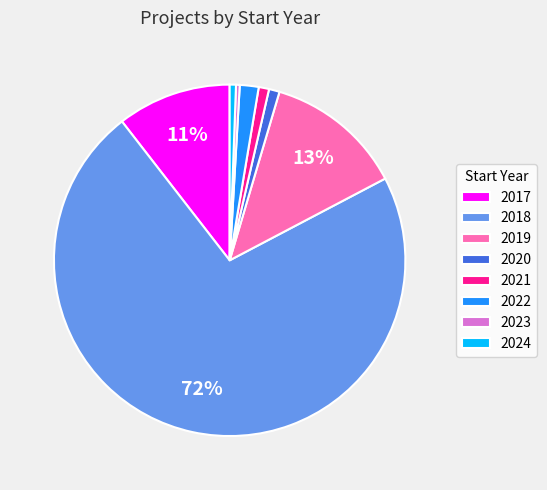

True or false: 2018 accounts for 1% of the total.

False